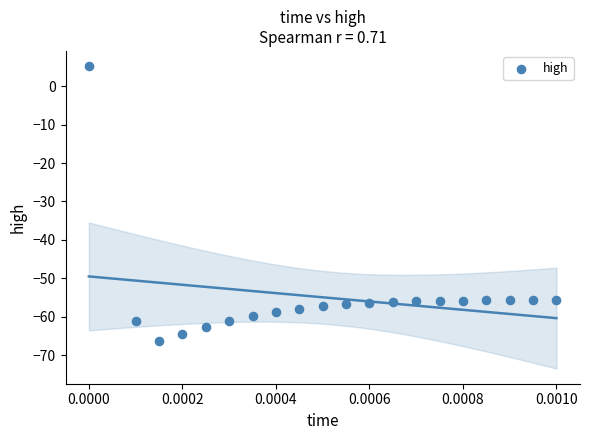

What is the range of Y values (max minus min)?

71.6